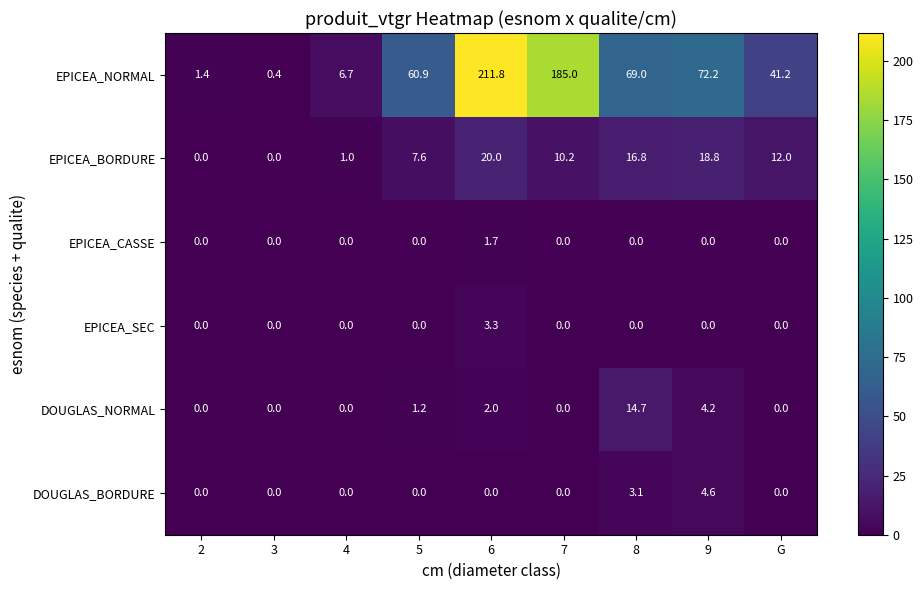

True or false: EPICEA_SEC has a value of 0.0 at G.

True